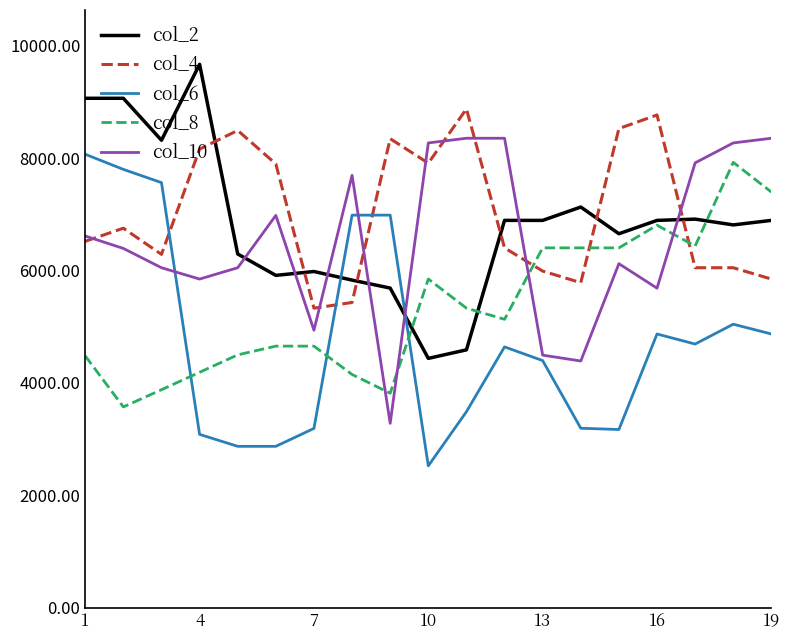

How many intersections are there between col_4 and col_8?

3